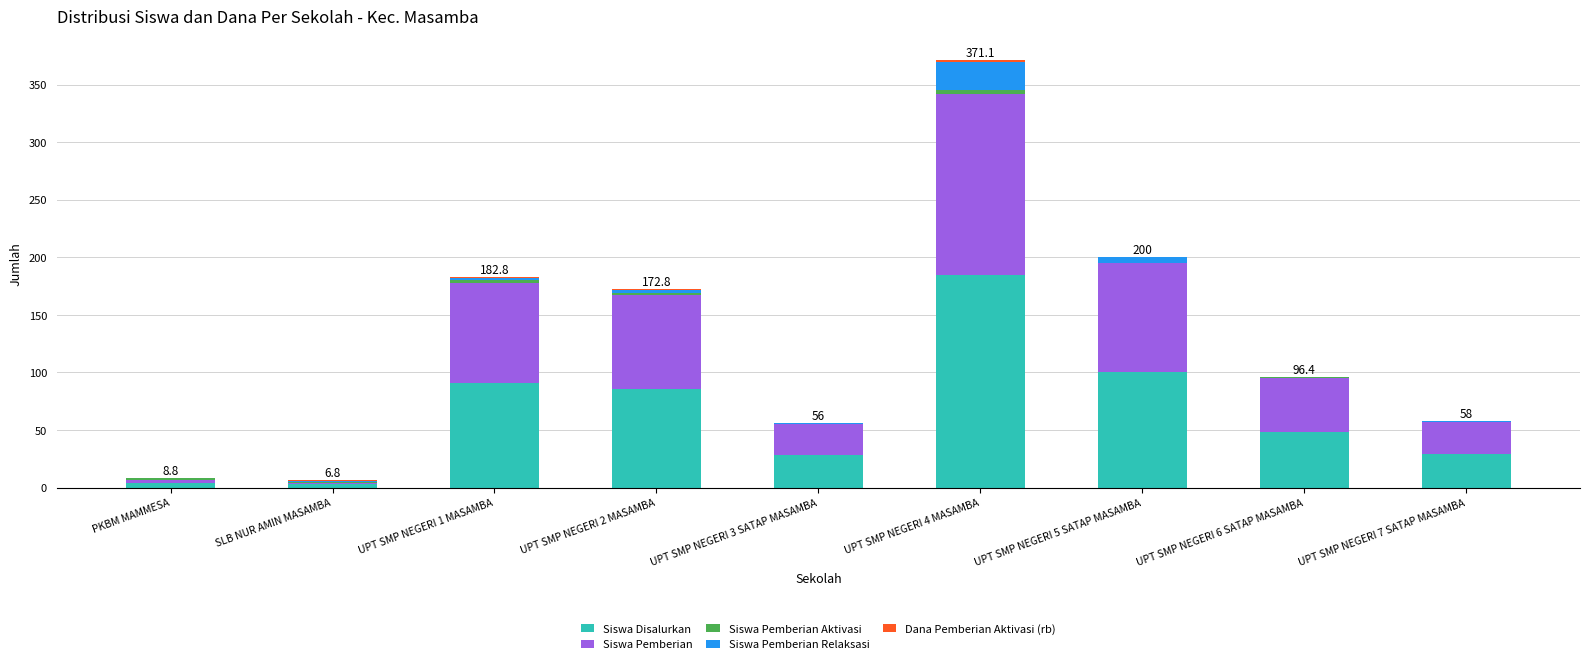

At which category is the sum across all series the highest?

UPT SMP NEGERI 4 MASAMBA